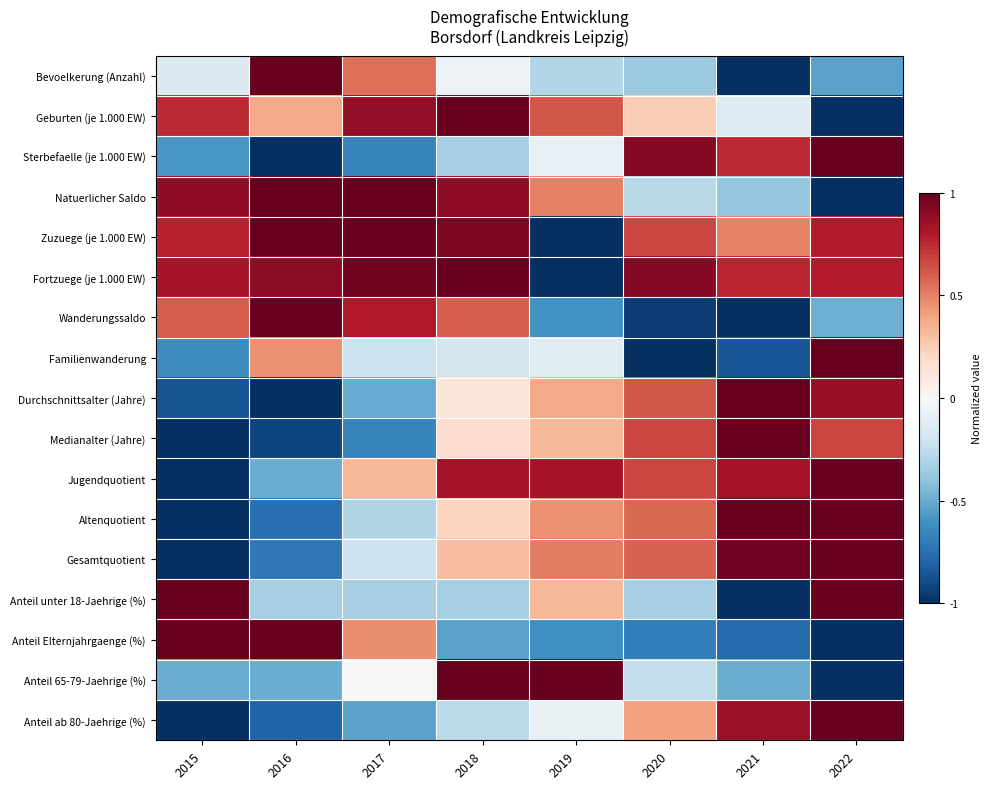

Reading left to right, what are all the values shown in this chart?

Bevoelkerung (Anzahl): 2015=-0.1	2016=1.0	2017=0.6	2018=-0.1	2019=-0.3	2020=-0.4	2021=-1.0	2022=-0.5
Geburten (je 1.000 EW): 2015=0.7	2016=0.4	2017=0.9	2018=1.0	2019=0.6	2020=0.2	2021=-0.1	2022=-1.0
Sterbefaelle (je 1.000 EW): 2015=-0.6	2016=-1.0	2017=-0.7	2018=-0.3	2019=-0.1	2020=0.9	2021=0.7	2022=1.0
Natuerlicher Saldo: 2015=0.9	2016=1.0	2017=1.0	2018=0.9	2019=0.5	2020=-0.3	2021=-0.4	2022=-1.0
Zuzuege (je 1.000 EW): 2015=0.8	2016=1.0	2017=1.0	2018=0.9	2019=-1.0	2020=0.7	2021=0.5	2022=0.8
Fortzuege (je 1.000 EW): 2015=0.8	2016=0.9	2017=1.0	2018=1.0	2019=-1.0	2020=0.9	2021=0.8	2022=0.8
Wanderungssaldo: 2015=0.6	2016=1.0	2017=0.8	2018=0.6	2019=-0.6	2020=-0.9	2021=-1.0	2022=-0.5
Familienwanderung: 2015=-0.6	2016=0.5	2017=-0.2	2018=-0.2	2019=-0.1	2020=-1.0	2021=-0.9	2022=1.0
Durchschnittsalter (Jahre): 2015=-0.9	2016=-1.0	2017=-0.5	2018=0.1	2019=0.4	2020=0.6	2021=1.0	2022=0.9
Medianalter (Jahre): 2015=-1.0	2016=-0.9	2017=-0.7	2018=0.2	2019=0.3	2020=0.7	2021=1.0	2022=0.7
Jugendquotient: 2015=-1.0	2016=-0.5	2017=0.3	2018=0.8	2019=0.8	2020=0.7	2021=0.8	2022=1.0
Altenquotient: 2015=-1.0	2016=-0.8	2017=-0.3	2018=0.2	2019=0.5	2020=0.6	2021=1.0	2022=1.0
Gesamtquotient: 2015=-1.0	2016=-0.7	2017=-0.2	2018=0.3	2019=0.5	2020=0.6	2021=1.0	2022=1.0
Anteil unter 18-Jaehrige (%): 2015=1.0	2016=-0.3	2017=-0.3	2018=-0.3	2019=0.3	2020=-0.3	2021=-1.0	2022=1.0
Anteil Elternjahrgaenge (%): 2015=1.0	2016=1.0	2017=0.5	2018=-0.5	2019=-0.6	2020=-0.7	2021=-0.8	2022=-1.0
Anteil 65-79-Jaehrige (%): 2015=-0.5	2016=-0.5	2017=0.0	2018=1.0	2019=1.0	2020=-0.2	2021=-0.5	2022=-1.0
Anteil ab 80-Jaehrige (%): 2015=-1.0	2016=-0.8	2017=-0.5	2018=-0.3	2019=-0.1	2020=0.4	2021=0.9	2022=1.0